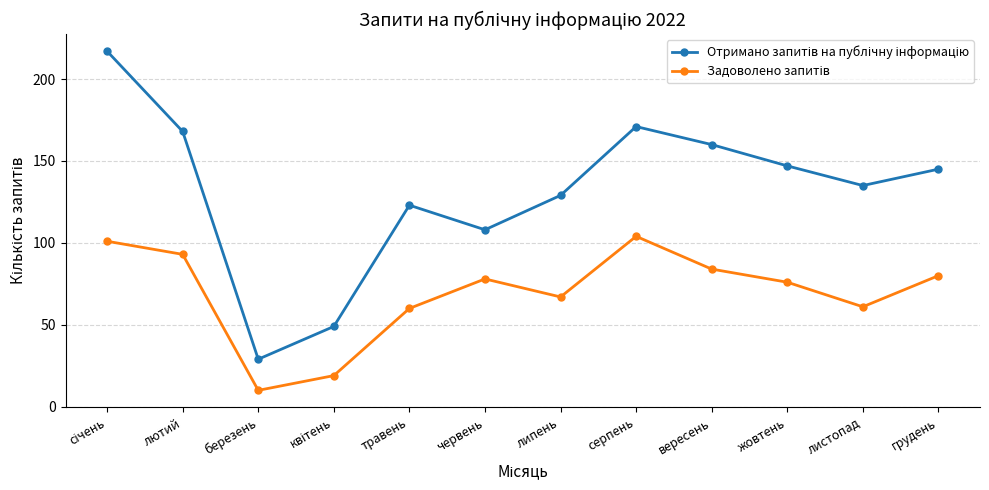

What position from the left is липень?

7